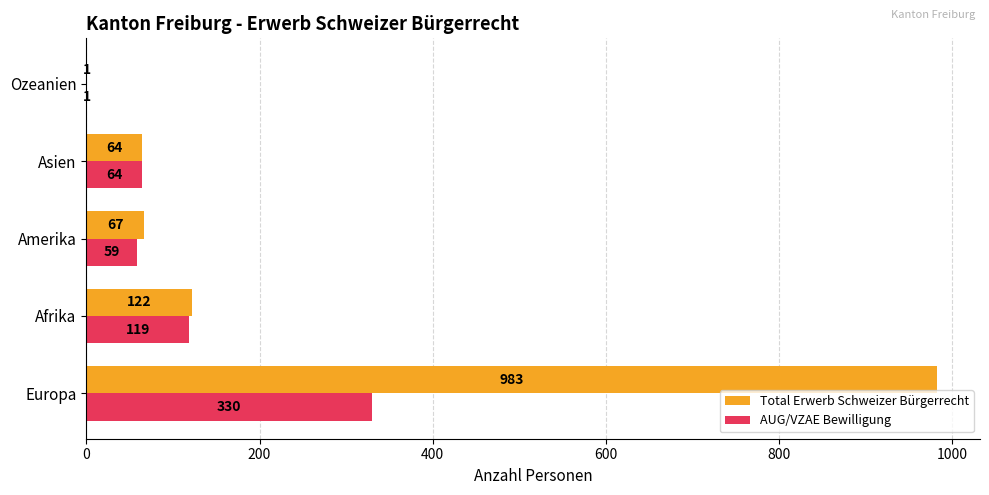

What is the average value of the Total Erwerb Schweizer Bürgerrecht series?

247